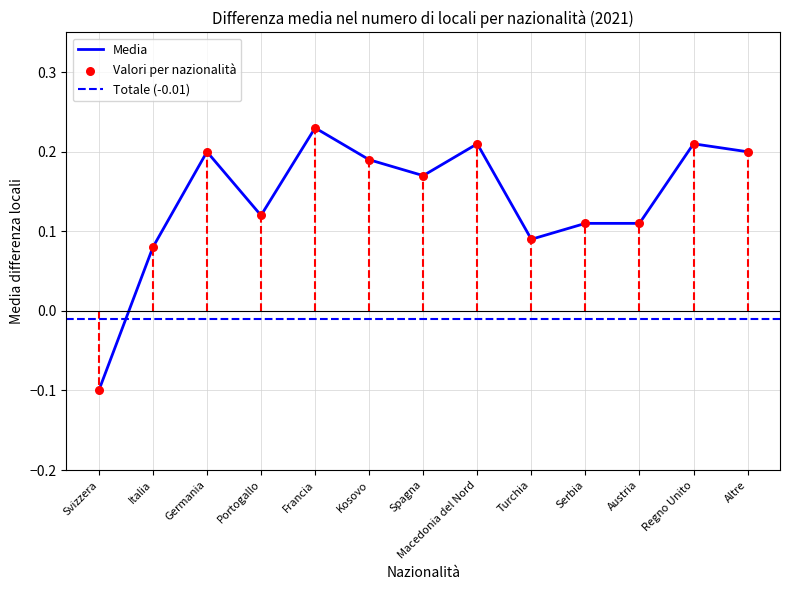

Which has a higher value, Italia or Regno Unito?

Regno Unito